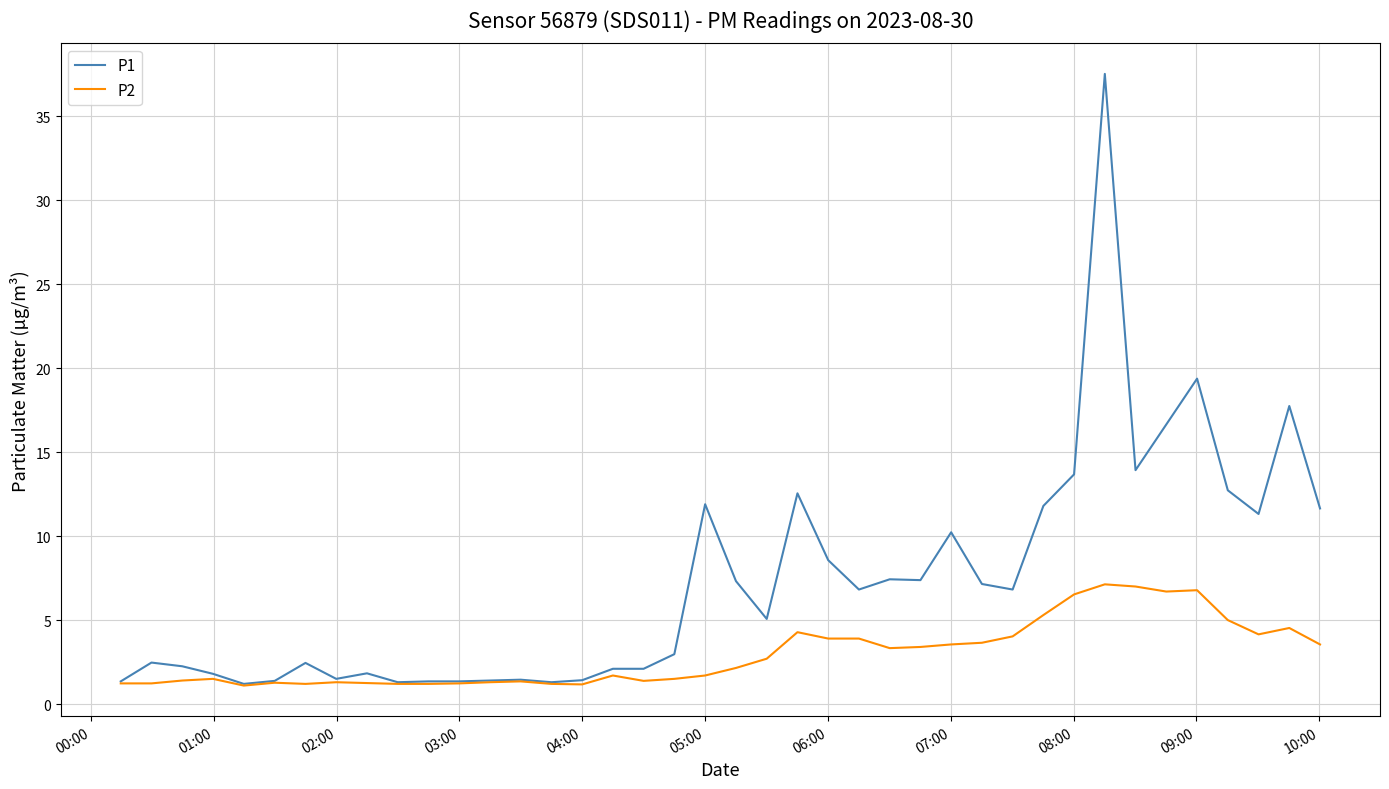

What is the highest value of the P1 series?

37.5